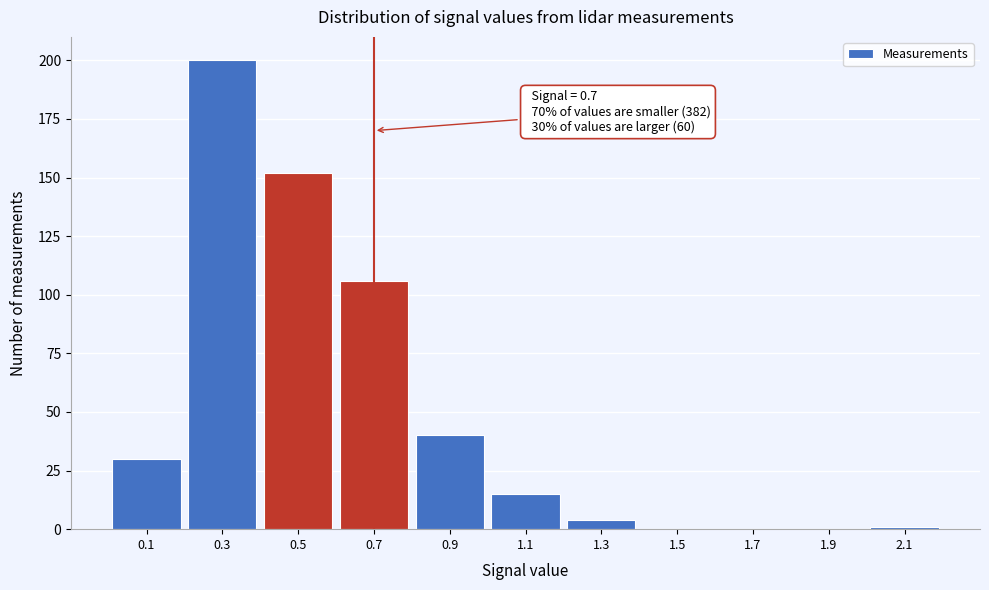

Reading right to left, transcribe all the data shown in this chart.

2.1=1	1.9=0	1.7=0	1.5=0	1.3=4	1.1=15	0.9=40	0.7=106	0.5=152	0.3=200	0.1=30